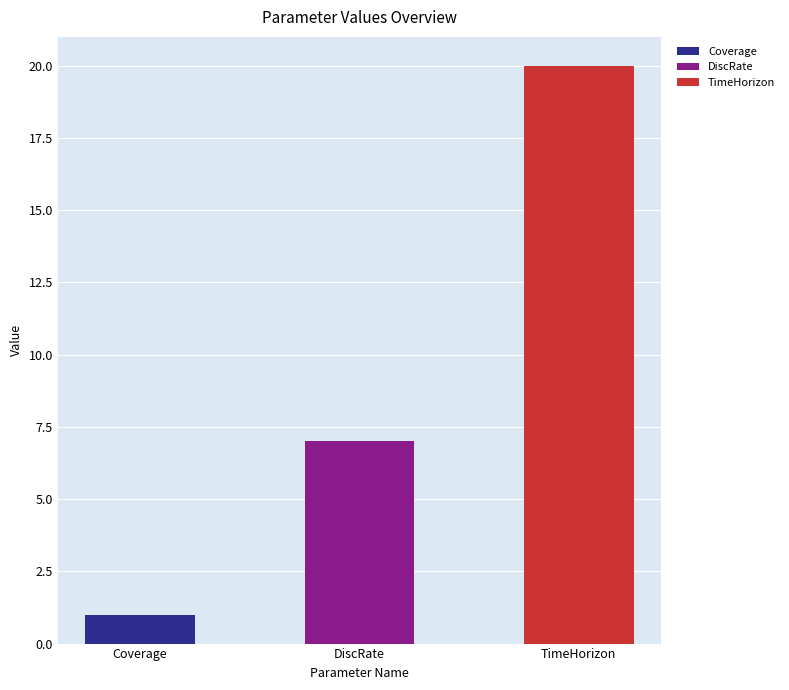

The value at DiscRate is 7. True or false?

True